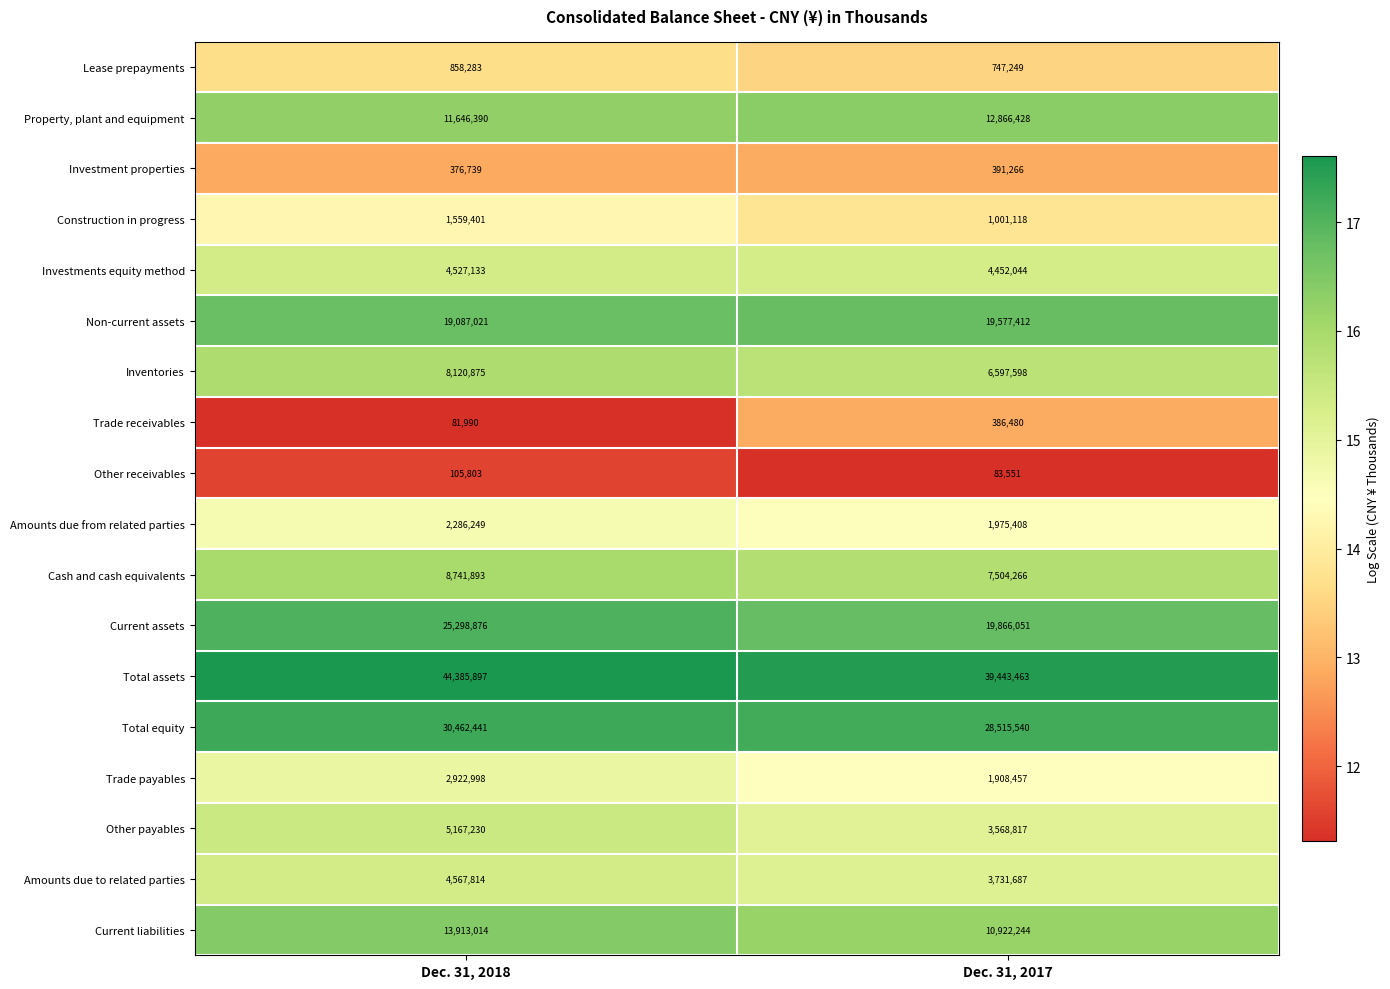

Count the number of categories in the chart.

2